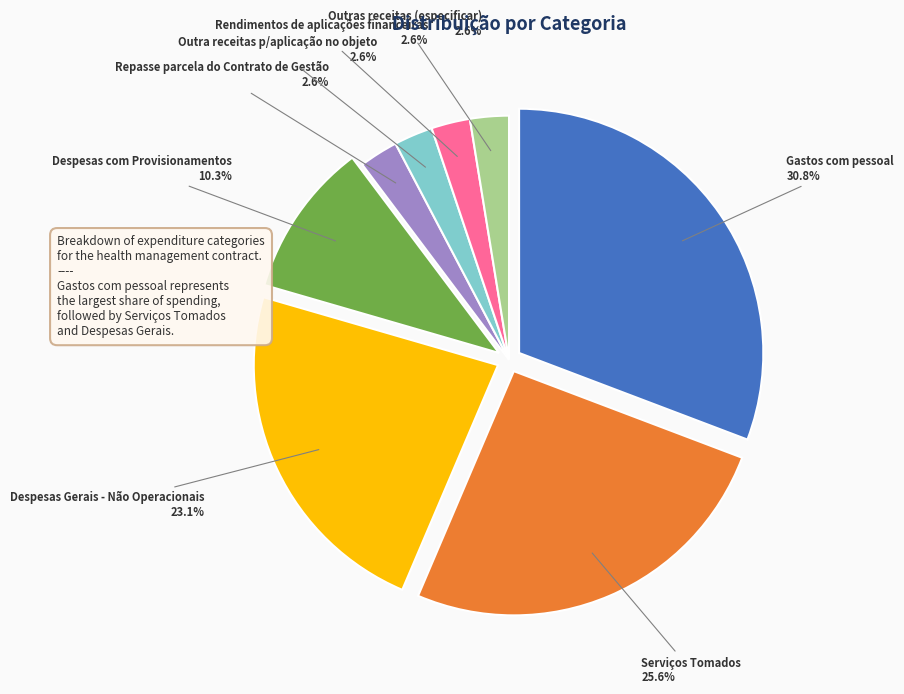

What portion of the pie excludes Despesas com Provisionamentos?

89.7%